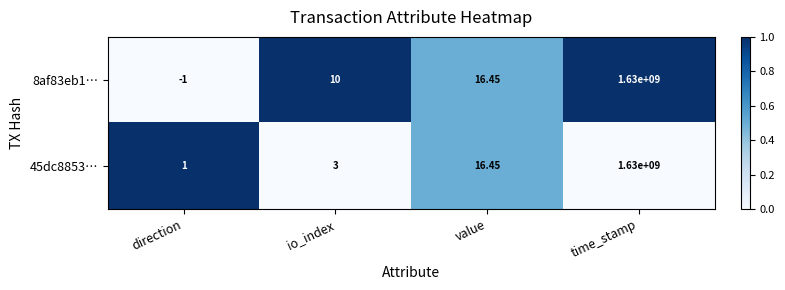

At which label is 45dc8853… closest to 815000000?

value